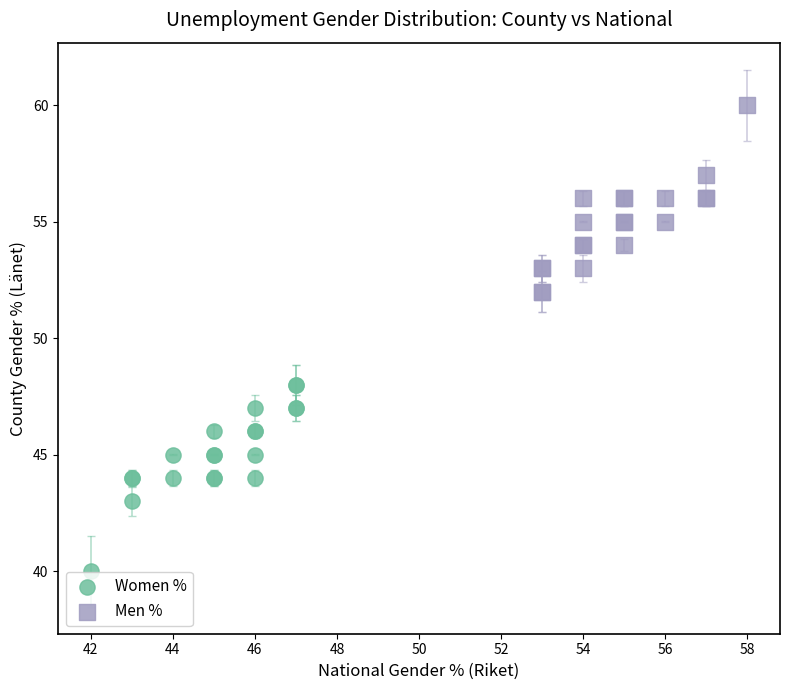

Which series reaches the minimum Y coordinate?

Women %